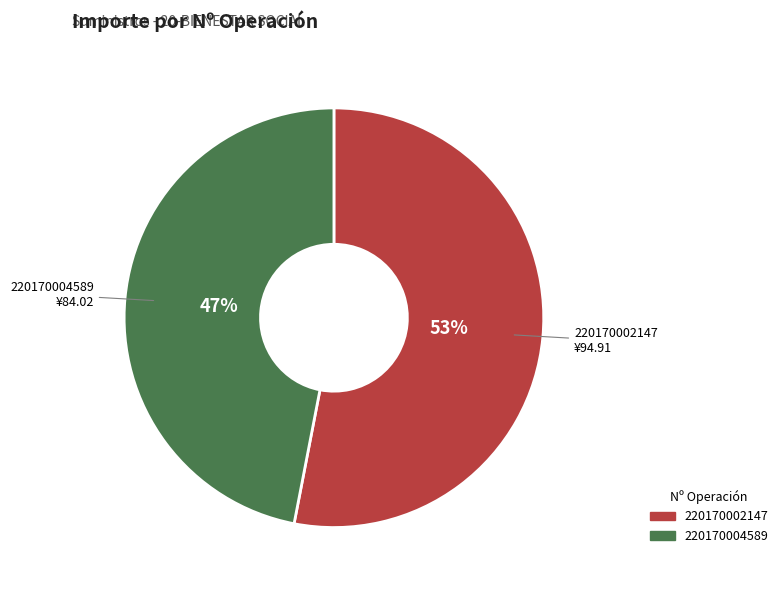

To the nearest percent, what is the combined percentage of 220170004589 and 220170002147?

100%